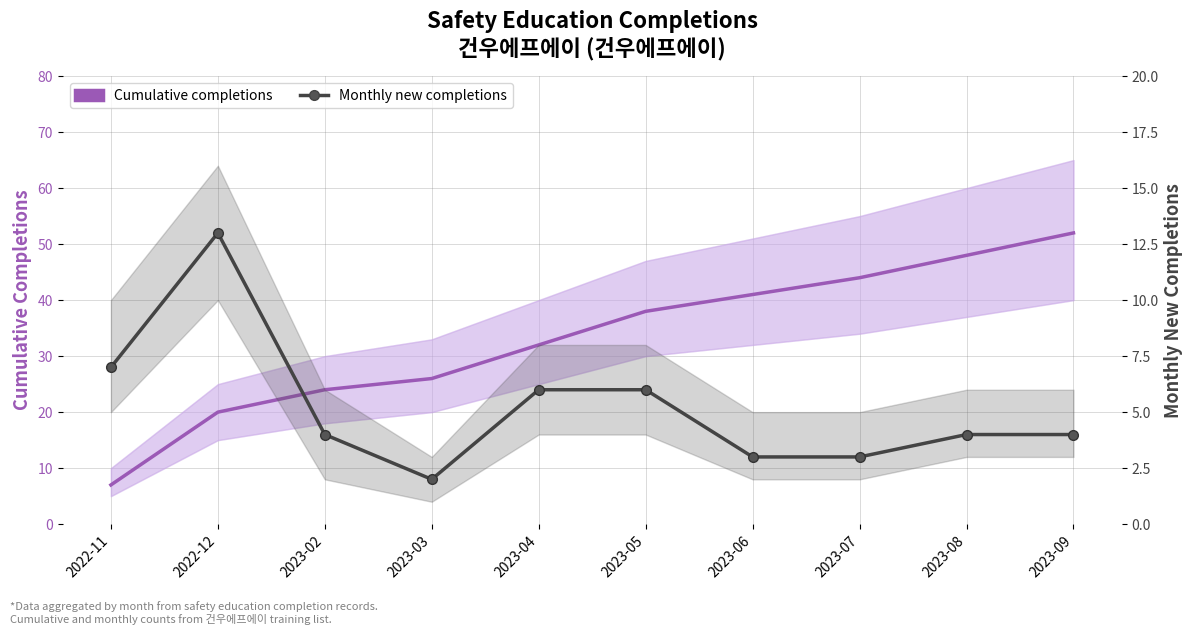

What is the difference between the second highest and minimum values in the Monthly new completions series?

5